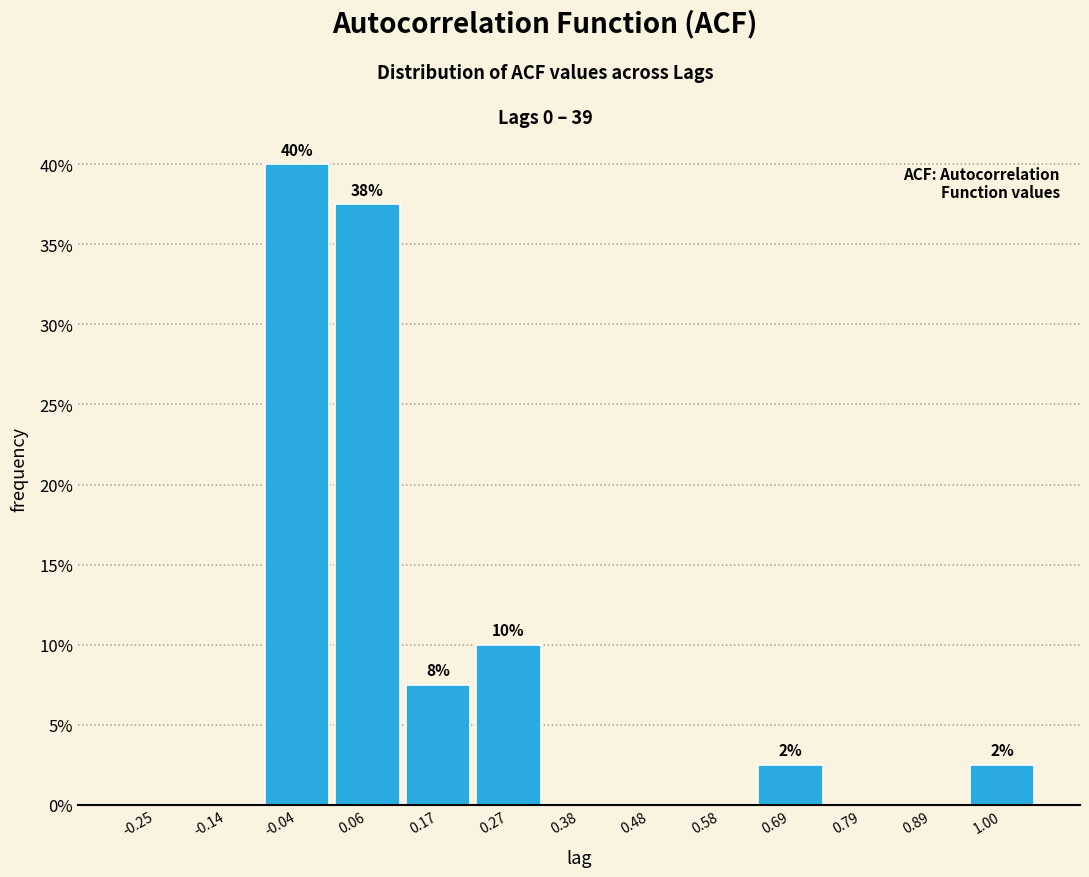

Over which range of the x-axis is the bar tallest?

-0.10 to 0.02